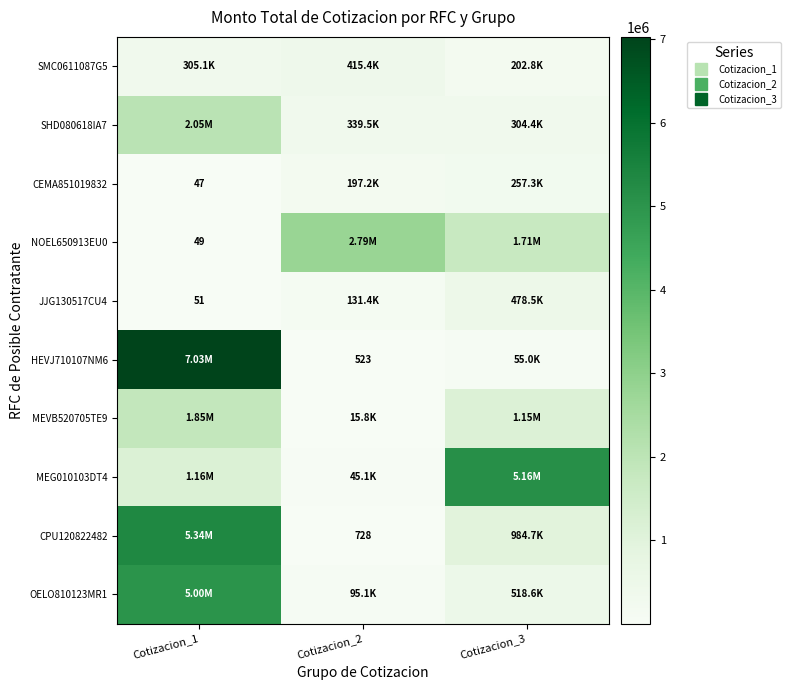

What is the average value of the SMC0611087G5 series?

307782.7